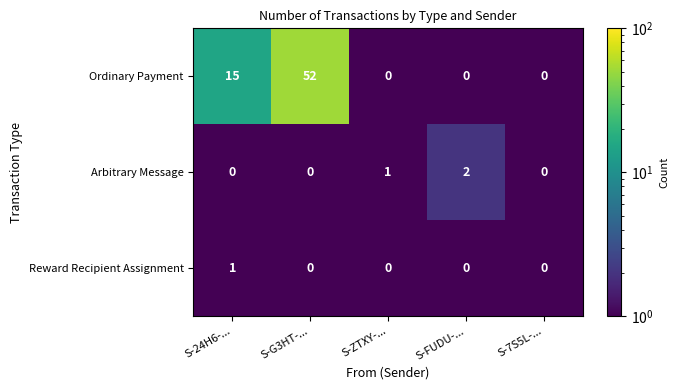

Reading left to right, extract all data points from this chart.

Ordinary Payment: 15	52	0	0	0
Arbitrary Message: 0	0	1	2	0
Reward Recipient Assignment: 1	0	0	0	0